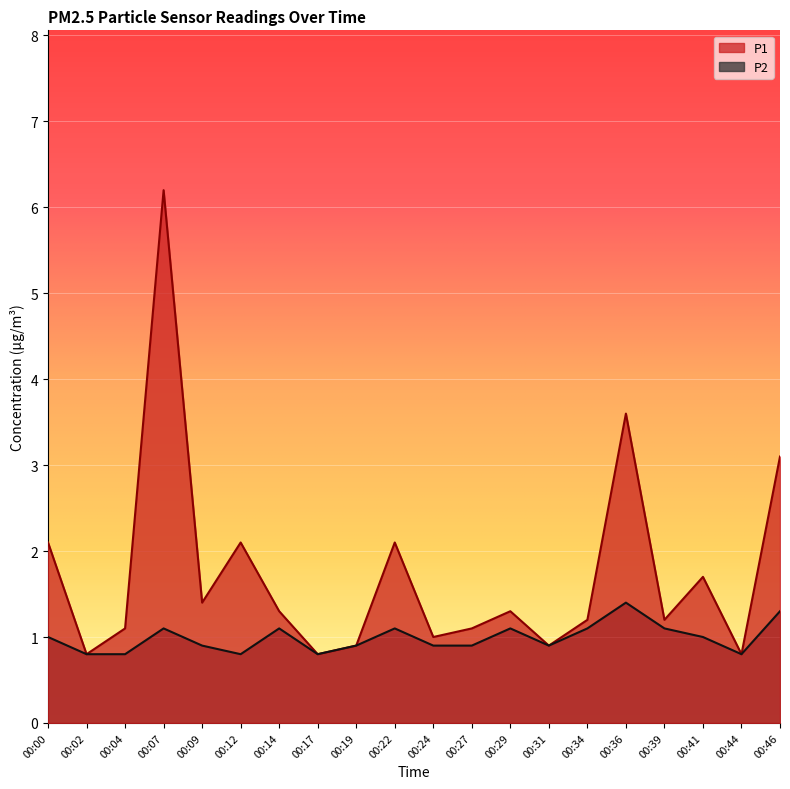

Rank the series by their maximum value, from lowest to highest.

P2, P1